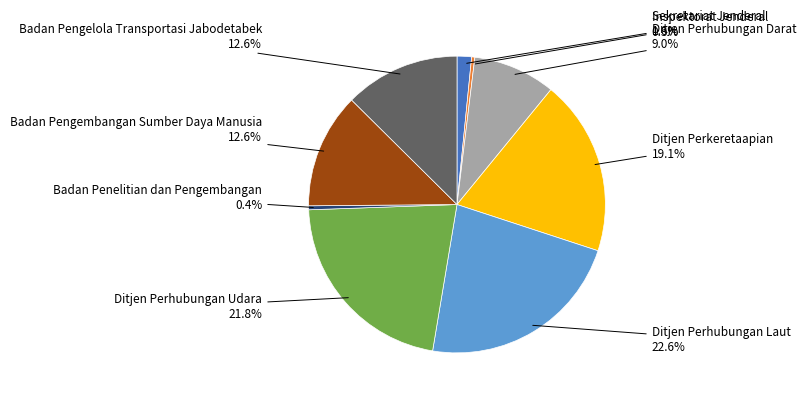

Does any single category account for the majority?

No